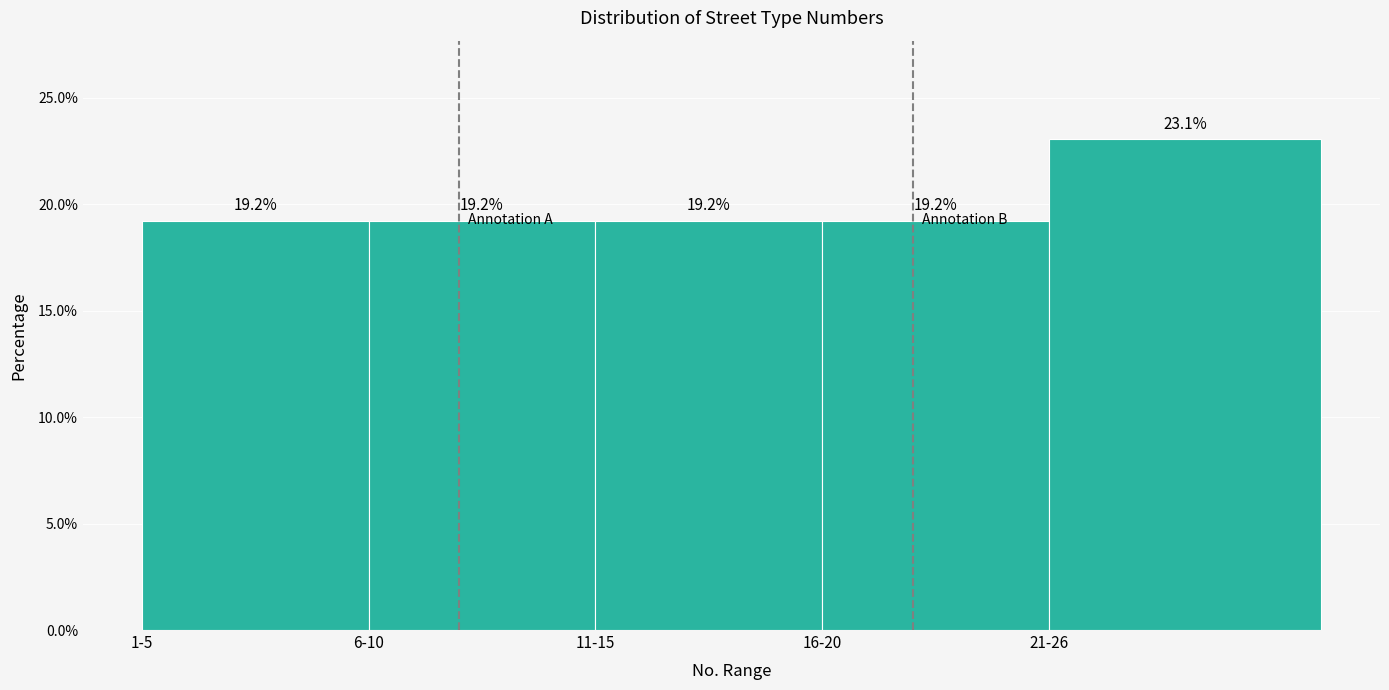

Reading left to right, what are all the values shown in this chart?

19.2	19.2	19.2	19.2	23.1